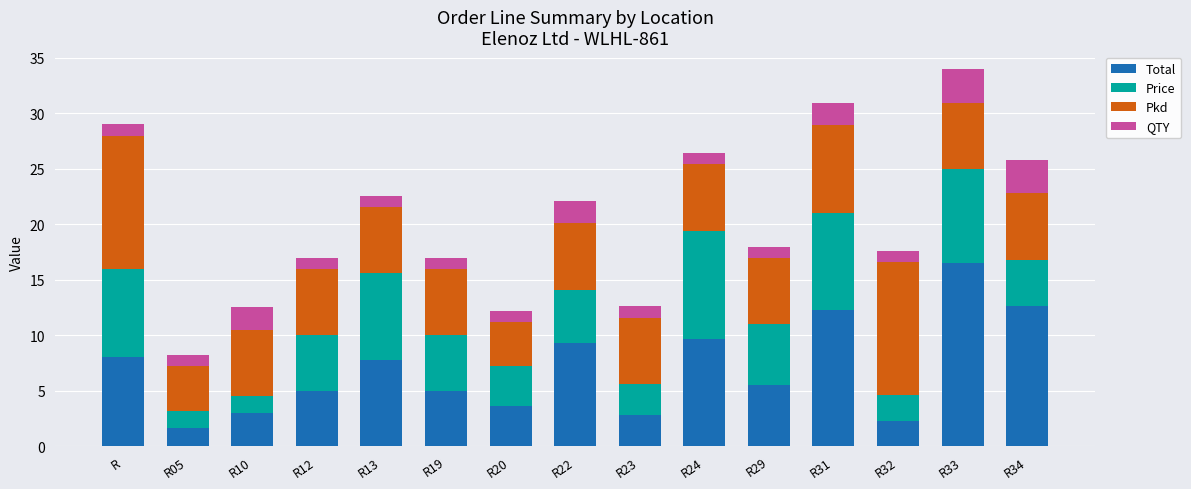

Are the bars horizontal?

No